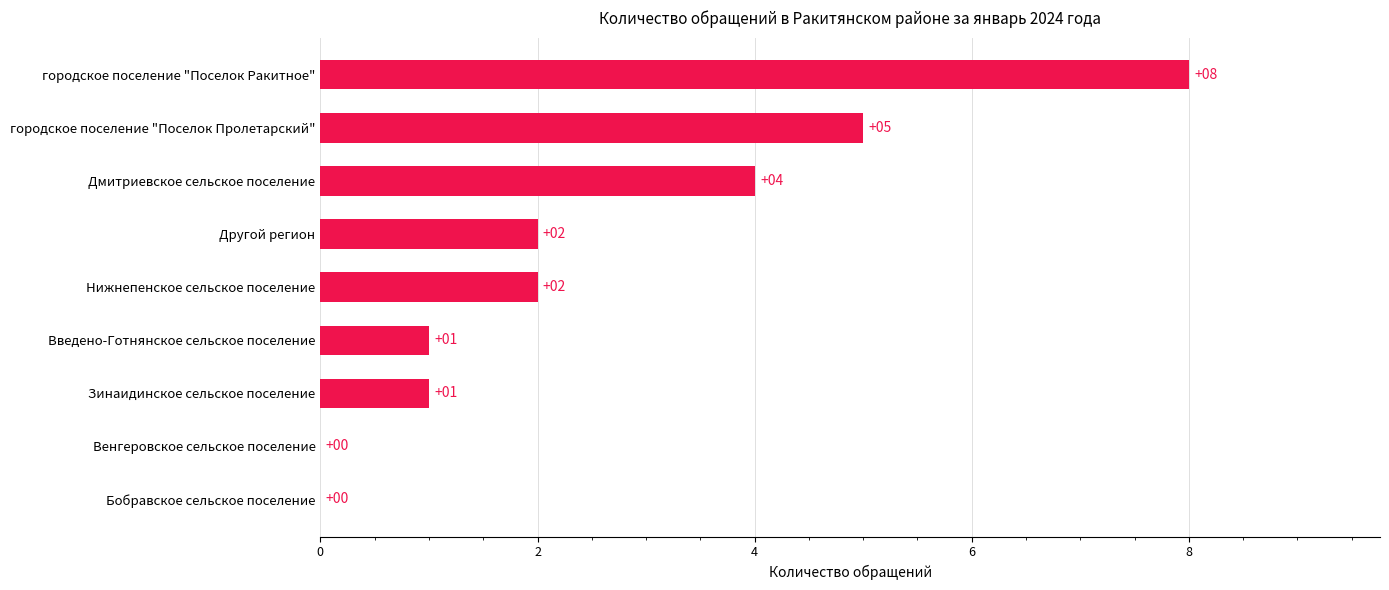

How many positive values are there?

7